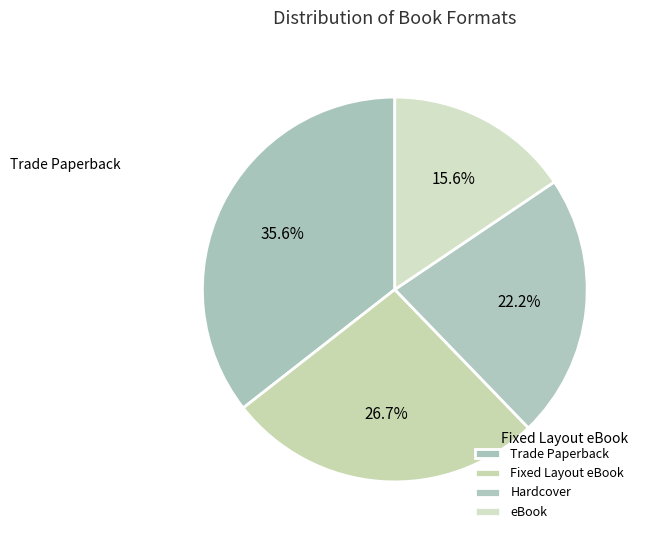

What percentage is the Trade Paperback slice, to the nearest percent?

36%